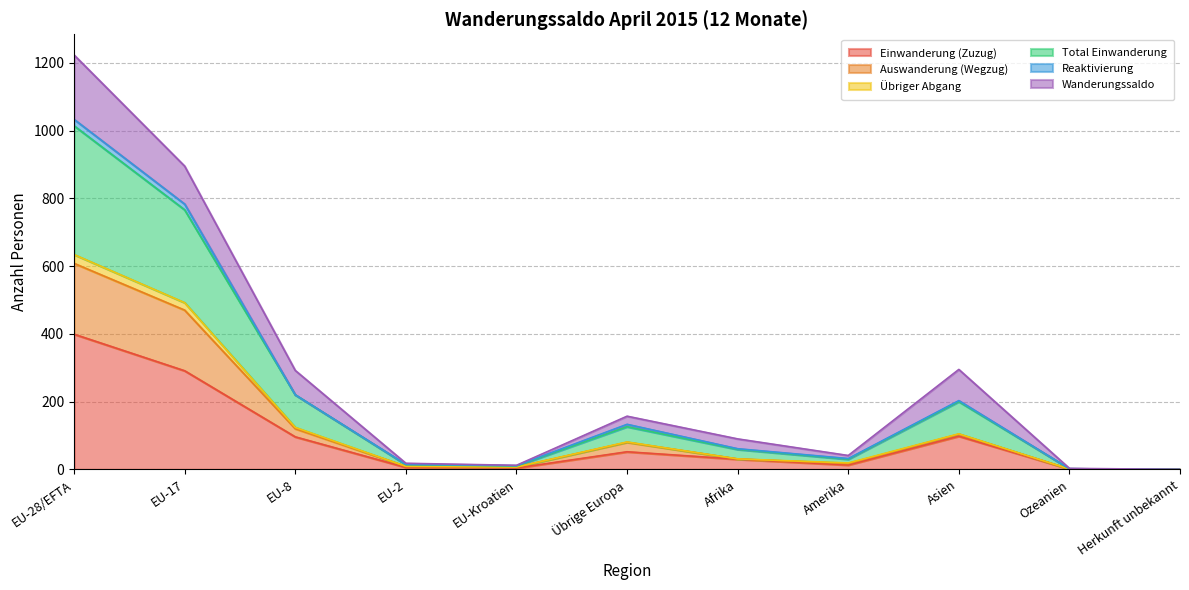

What is the highest value of the Einwanderung (Zuzug) series?

399